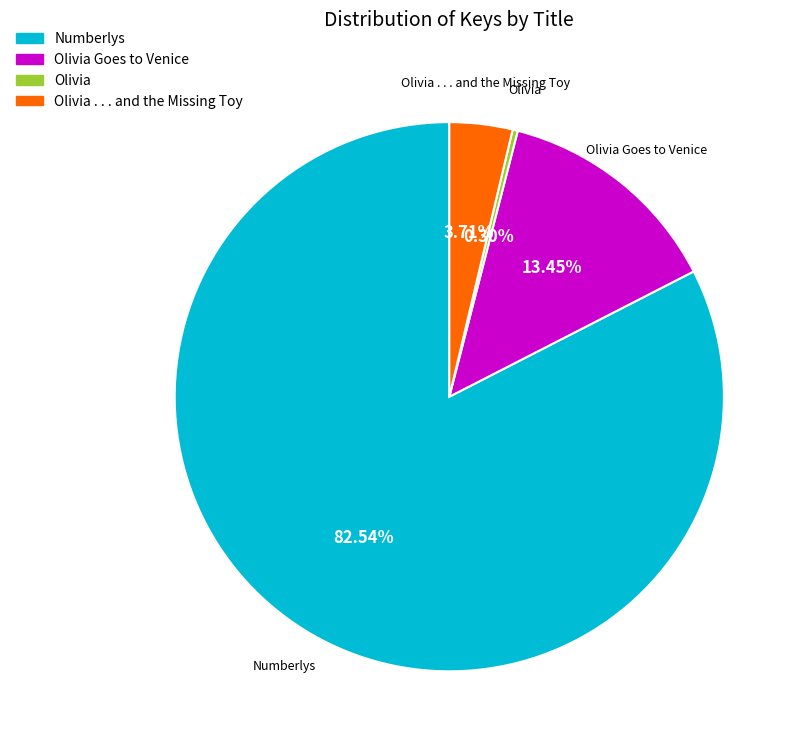

Which has a higher value, Numberlys or Olivia . . . and the Missing Toy?

Numberlys